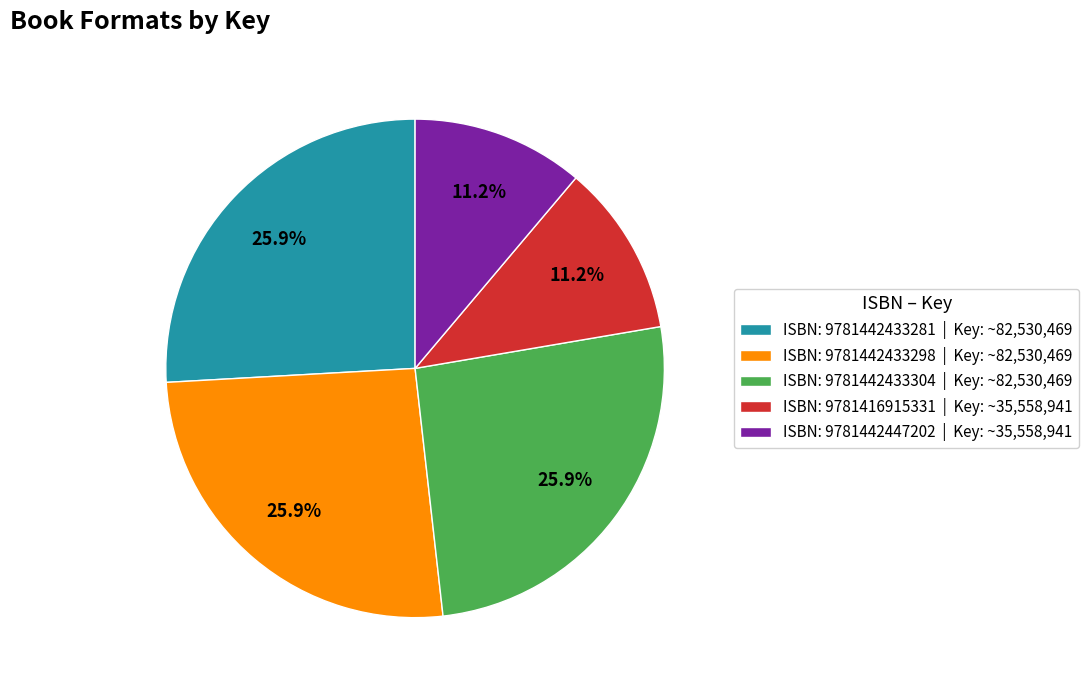

Is there a majority slice in this chart?

No